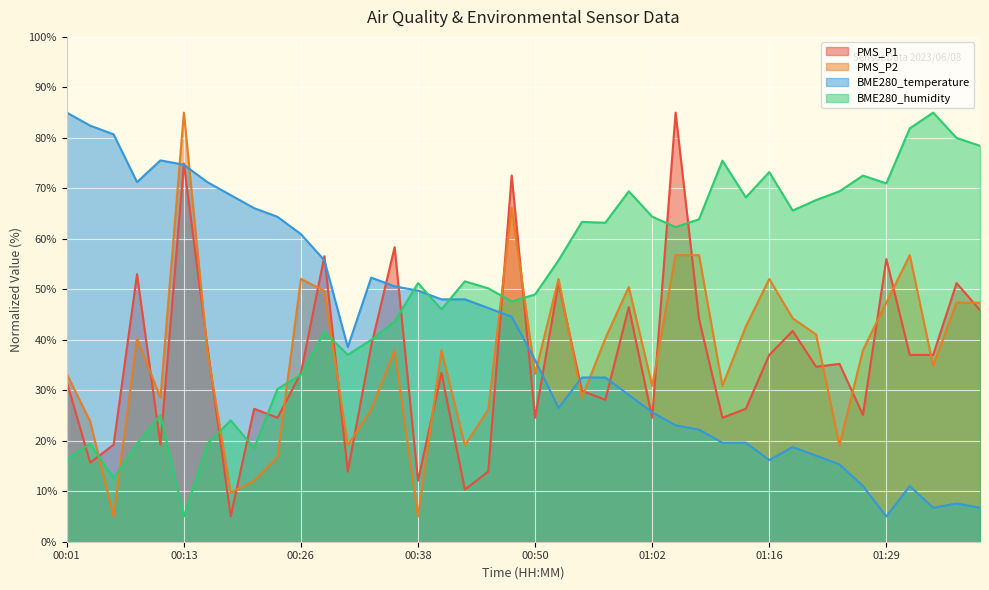

Which series has the largest range (max minus min)?

PMS_P1